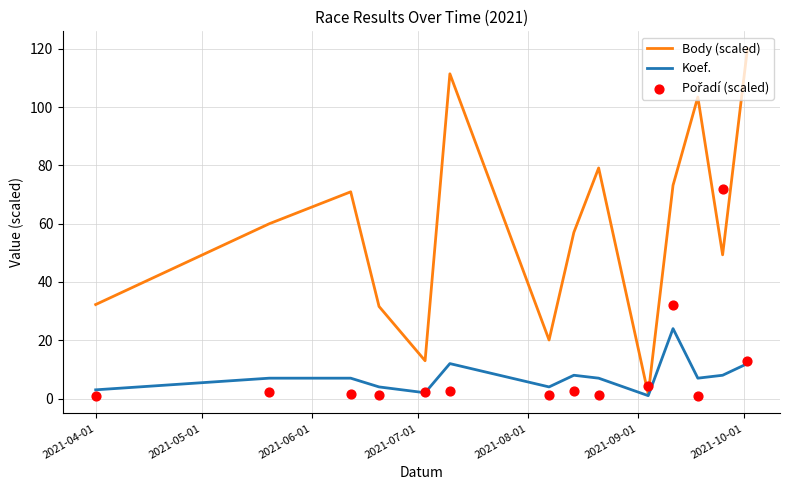

Is the value of Body (scaled) at 2021-06-01 greater than the value of Koef. at 2021-06-01?

Yes